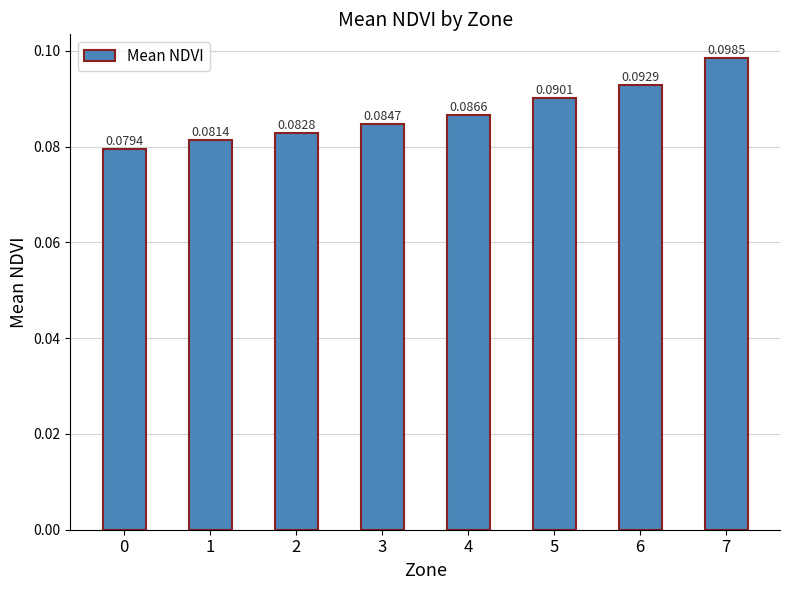

Rank the categories by value from highest to lowest.

7, 6, 5, 4, 3, 2, 1, 0